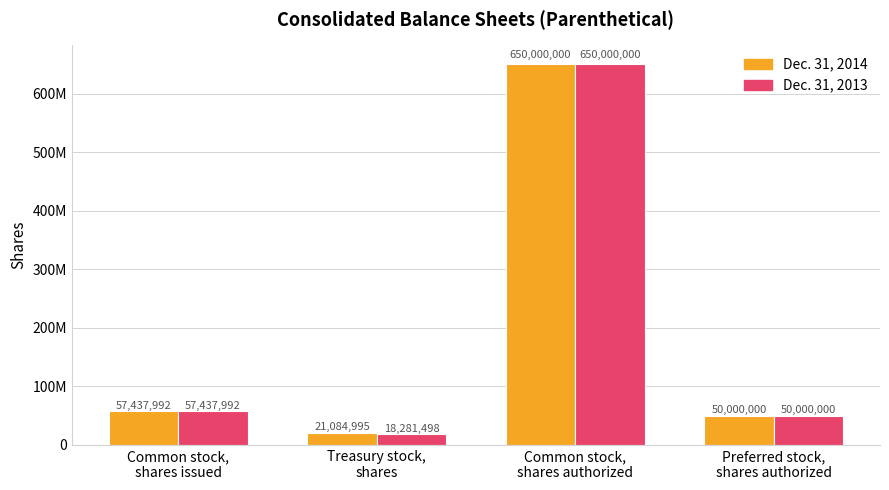

Reading left to right, transcribe all the data shown in this chart.

Dec. 31, 2014: 57437992	21084995	650000000	50000000
Dec. 31, 2013: 57437992	18281498	650000000	50000000